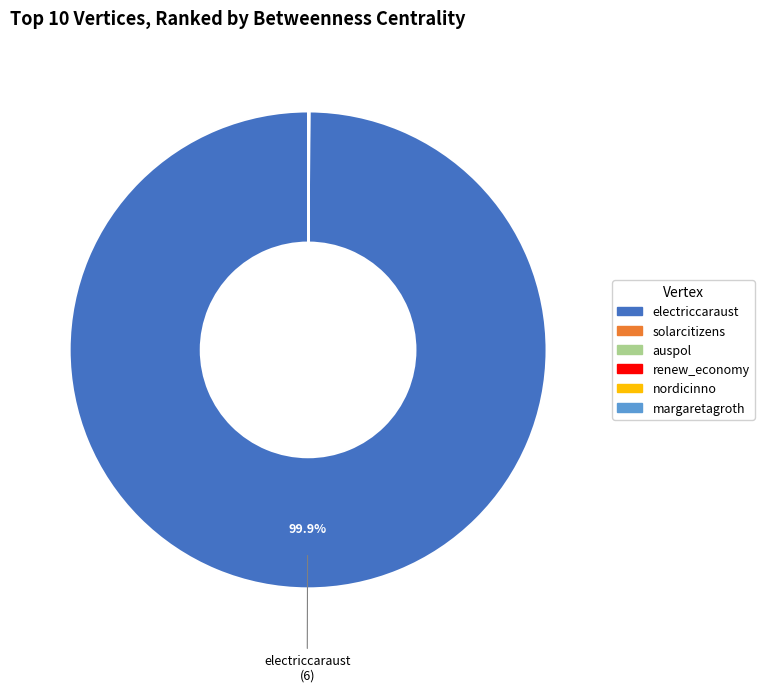

Is there any slice that represents more than half of the pie?

Yes